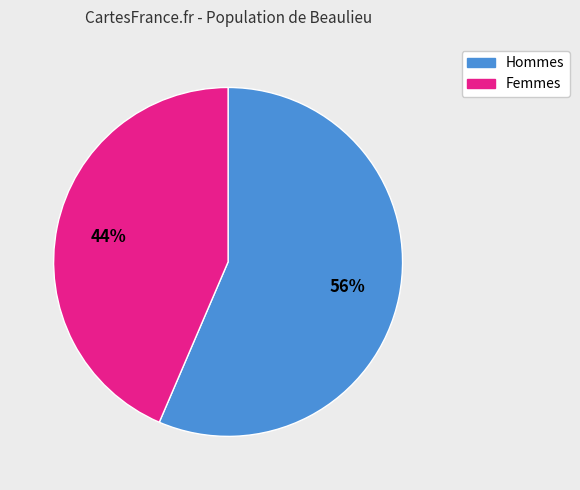

To the nearest percent, what is the average slice percentage?

50%